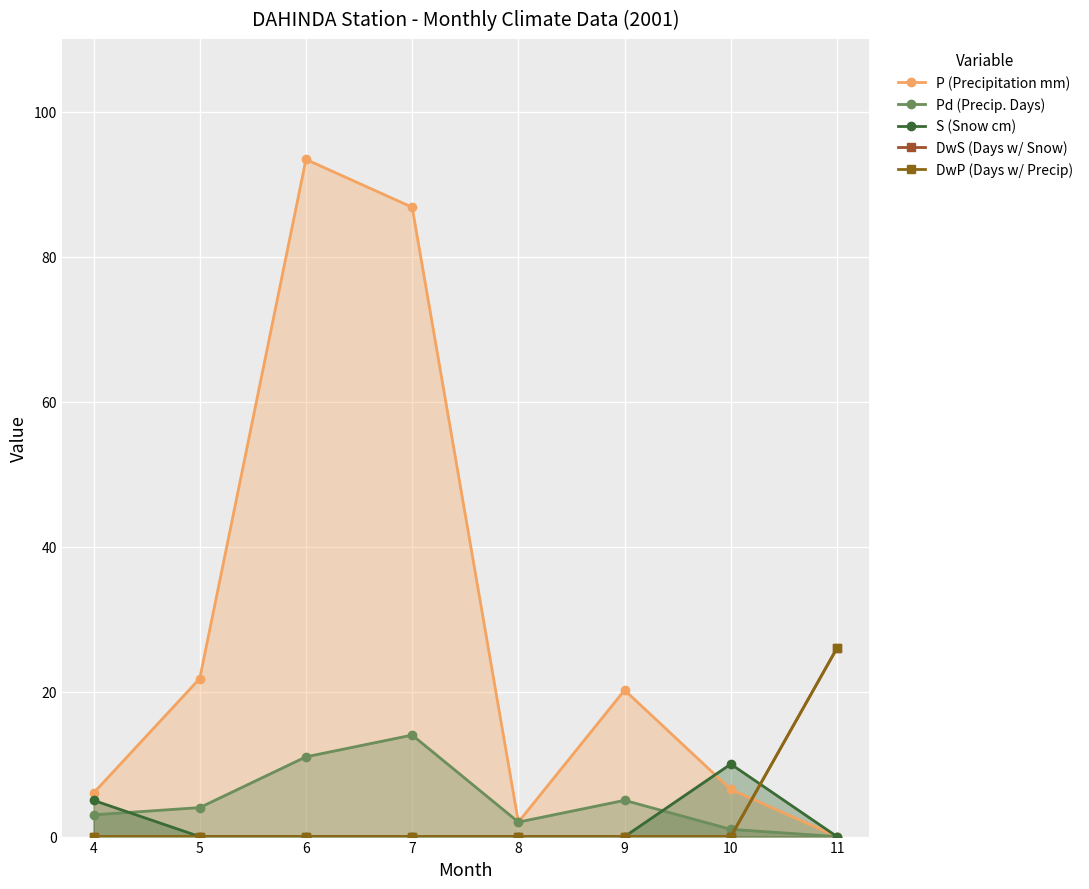

What is the total value across all series at 11?

52.0